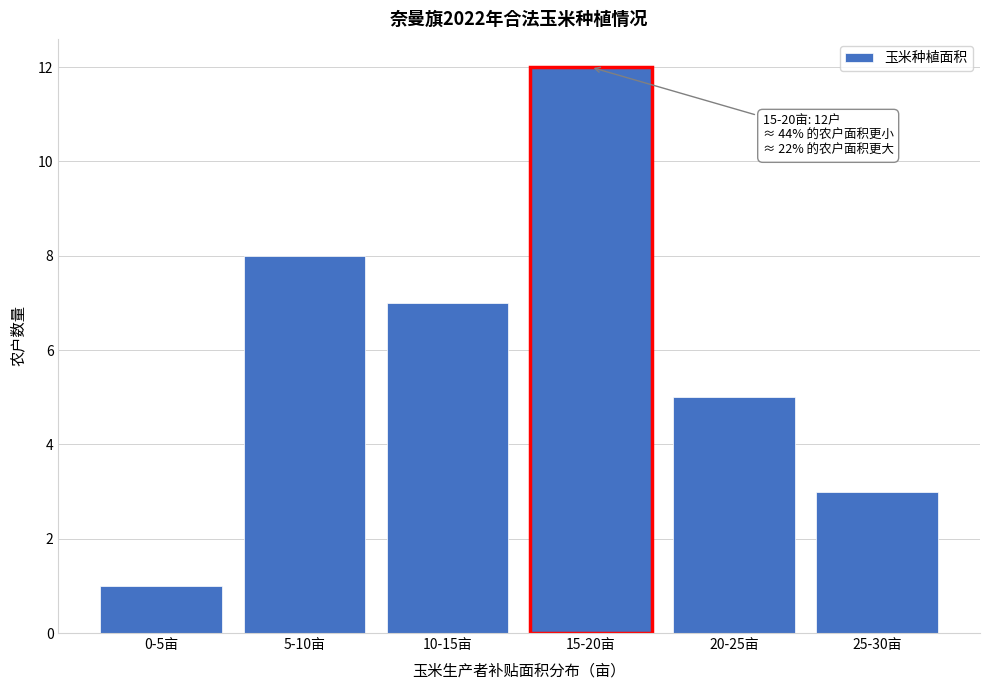

Reading left to right, what are all the values shown in this chart?

1	8	7	12	5	3